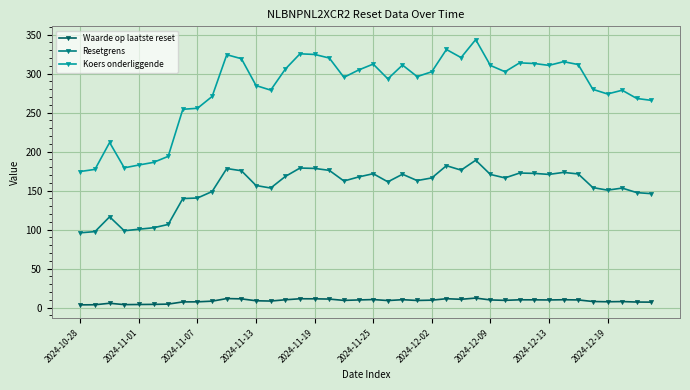

Which series has the largest total across all categories?

Koers onderliggende